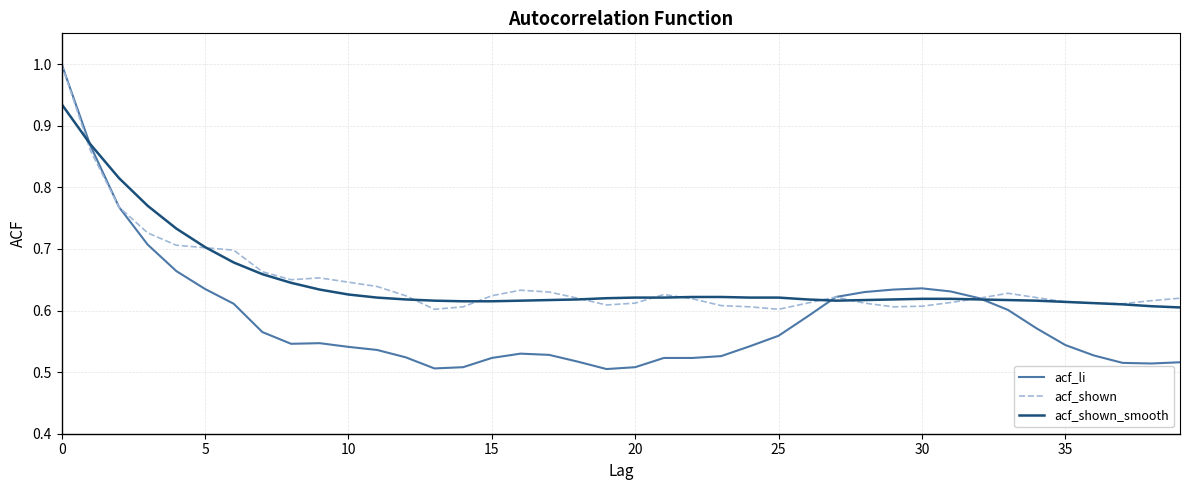

What is the highest value of the acf_shown series?

1.0